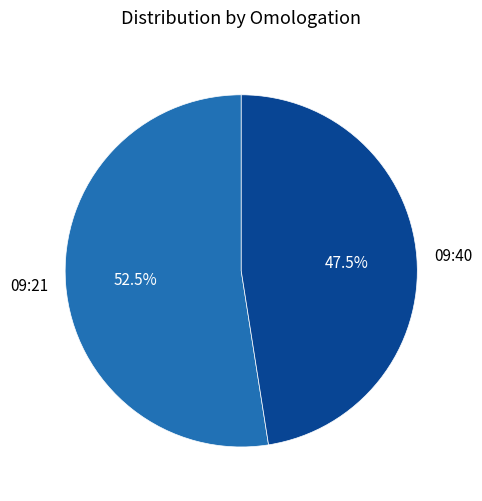

Between 09:40 and 09:21, which is larger?

09:21